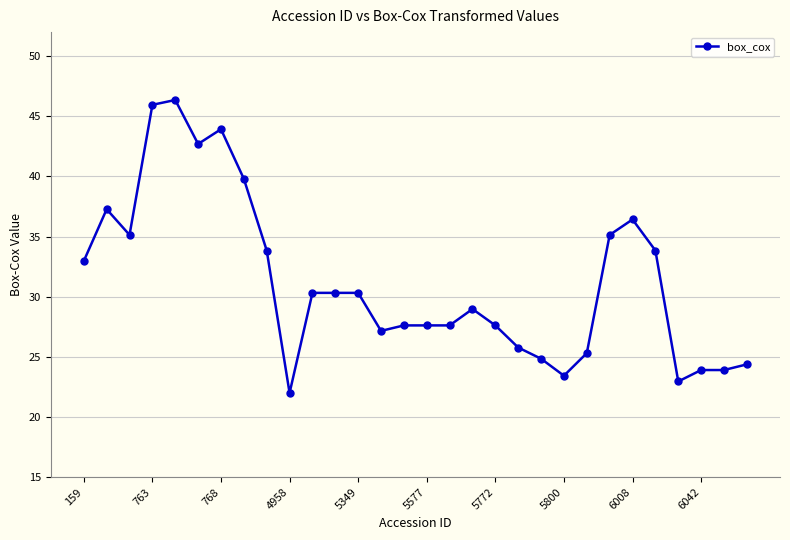

What is the sum of all values?

937.3